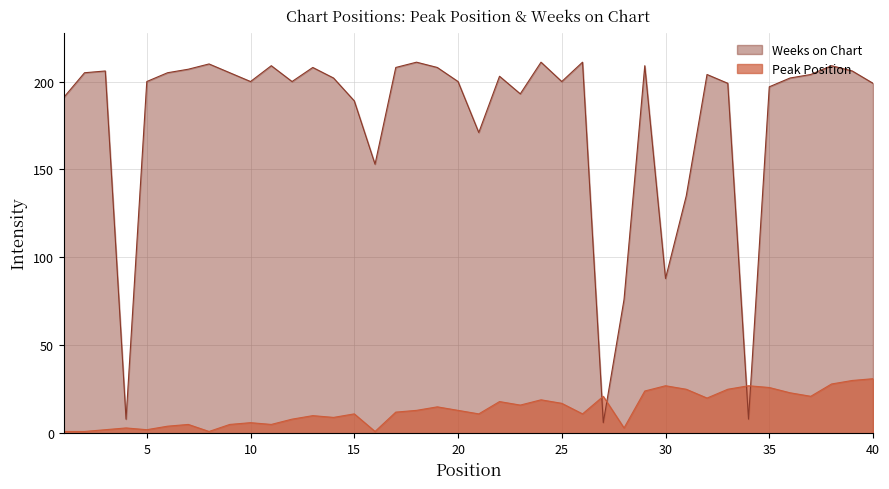

Count the number of data series in this chart.

2